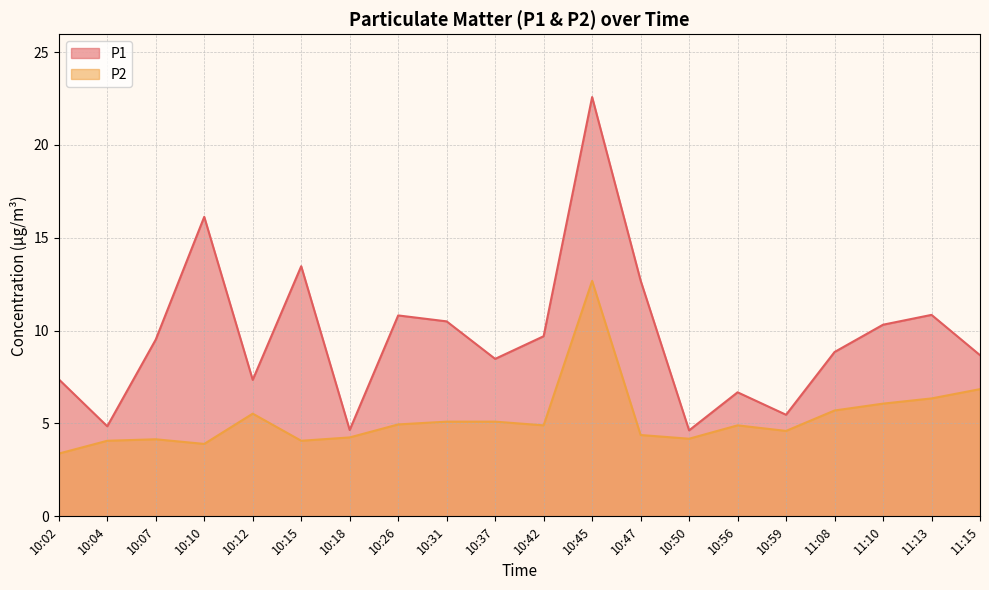

How many lines are shown in the chart?

2